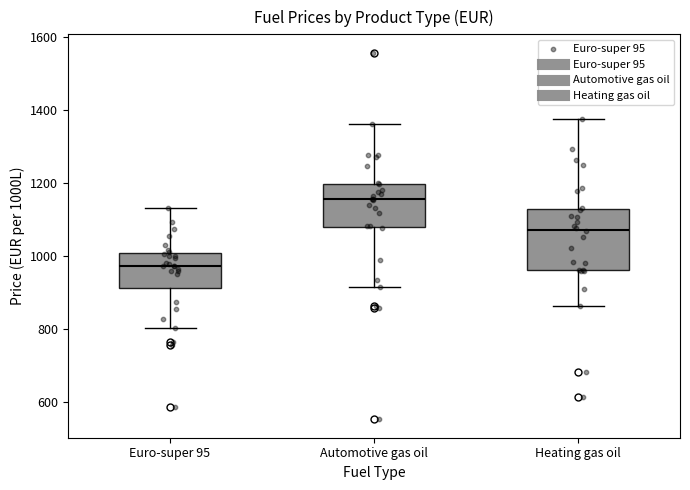

Reading left to right, transcribe this box plot: for each box, give where its median line is, the range the box spans, and where its two whiskers end, as read against the y-axis. The values are not printed on the chart, so give them approximately, as read against the axis.

Euro-super 95: median 980, box 920 to 1000, whiskers 800 to 1140
Automotive gas oil: median 1160, box 1080 to 1200, whiskers 920 to 1360
Heating gas oil: median 1080, box 960 to 1120, whiskers 860 to 1380